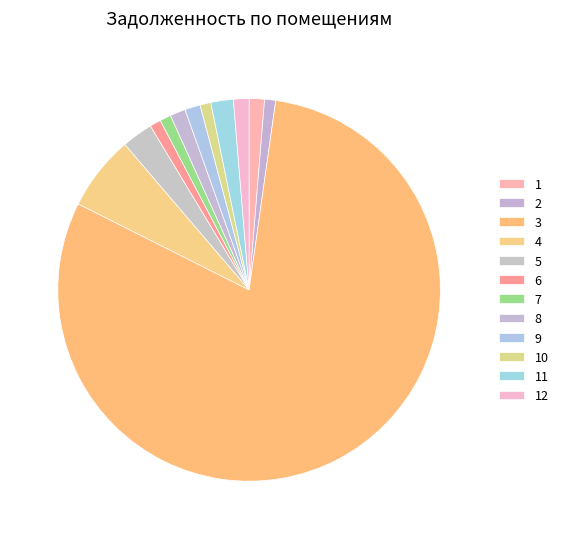

Approximately how many times larger is the value at 10 compared to 6?

1.0